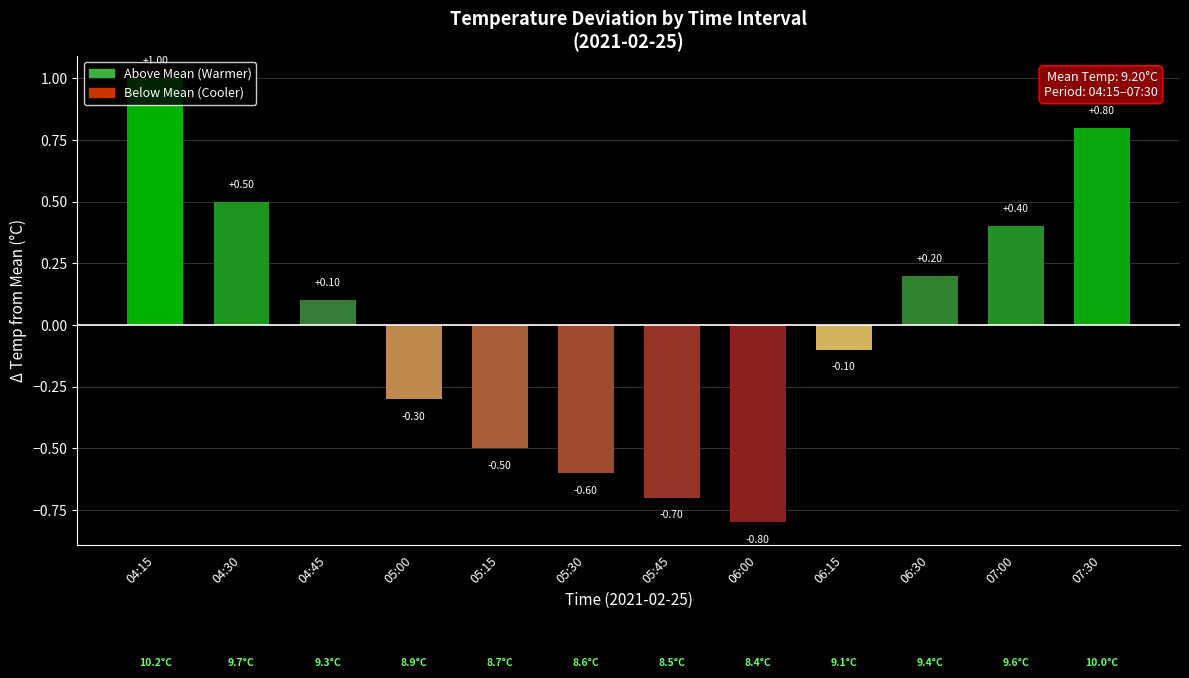

List the labels in order of value, largest first.

04:15, 07:30, 04:30, 07:00, 06:30, 04:45, 06:15, 05:00, 05:15, 05:30, 05:45, 06:00